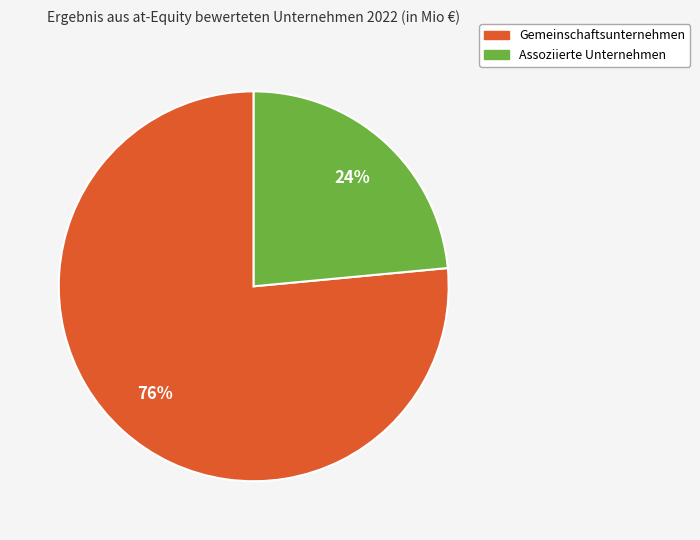

Do Assoziierte Unternehmen and Gemeinschaftsunternehmen together represent more than half of the pie?

Yes